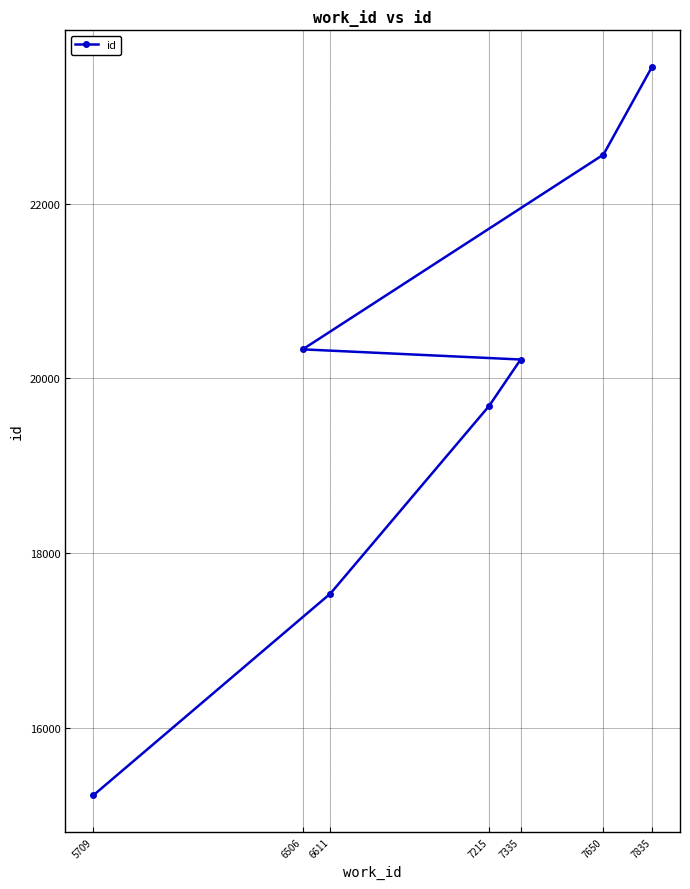

Reading right to left, extract all data points from this chart.

7835=23563	7650=22559	7335=20217	7215=19686	6611=17541	6506=20333	5709=15235